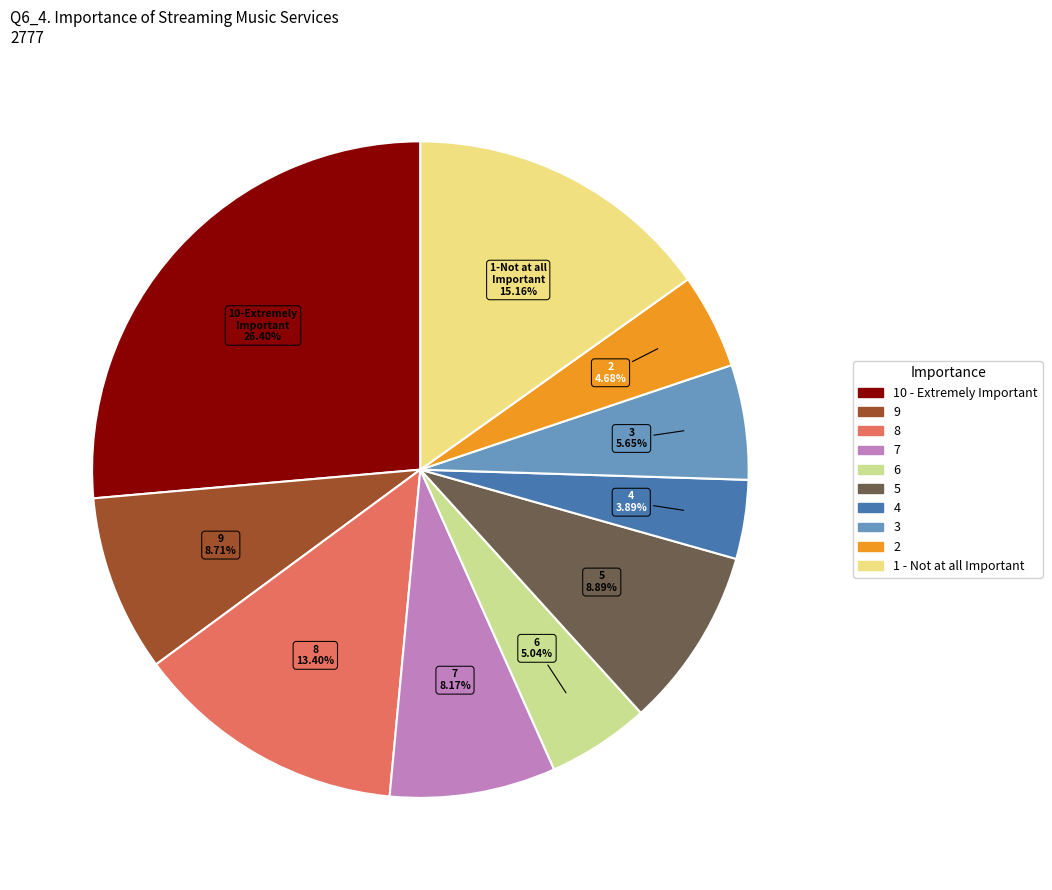

Approximately how many times larger is the value at 9 compared to 6?

1.7